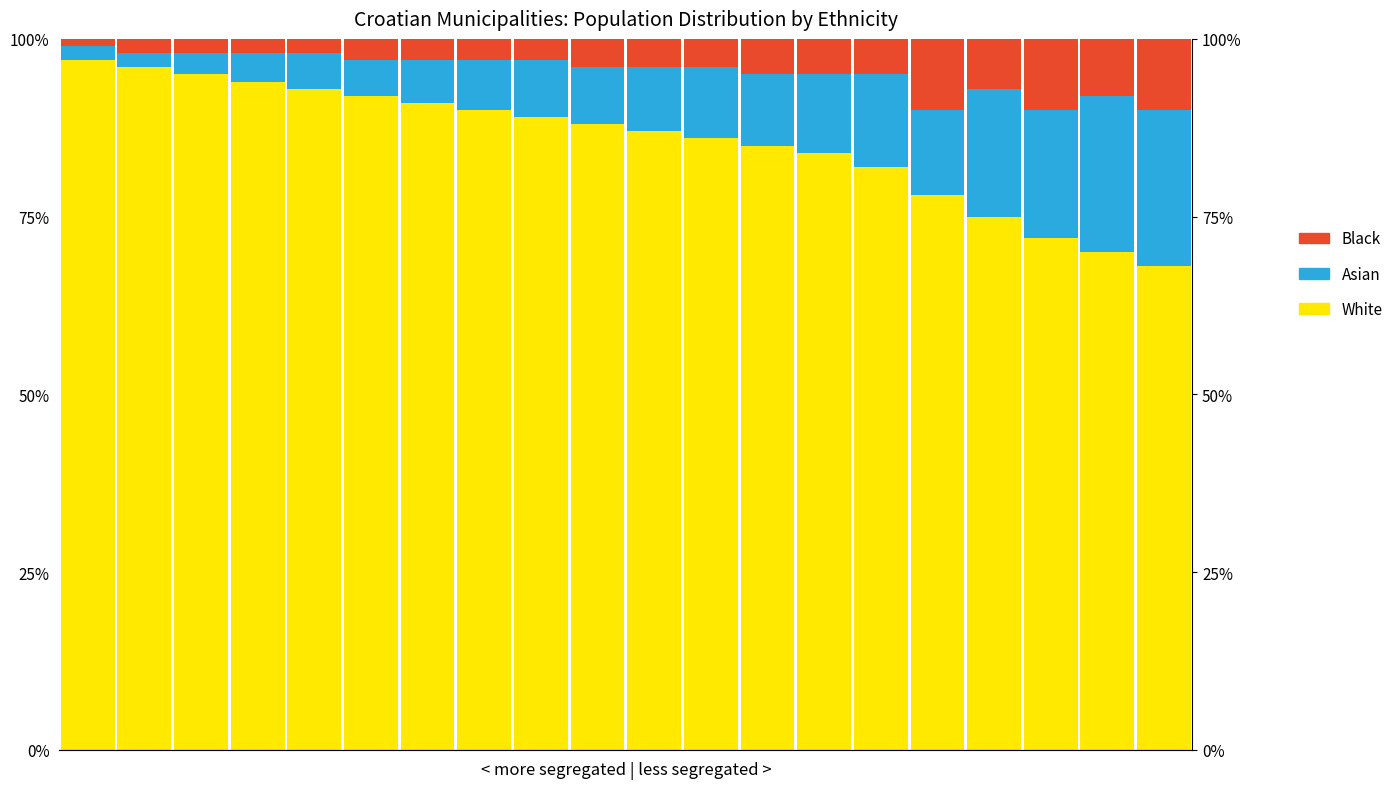

Which series changed the most between 3 and 18?

White